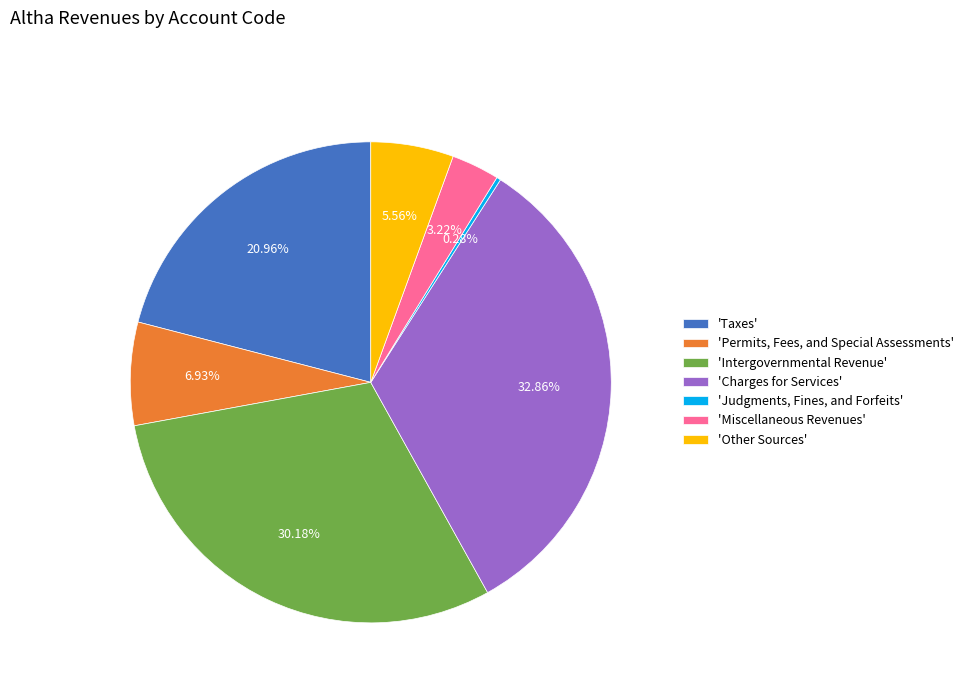

Which slice is the largest?

'Charges for Services'